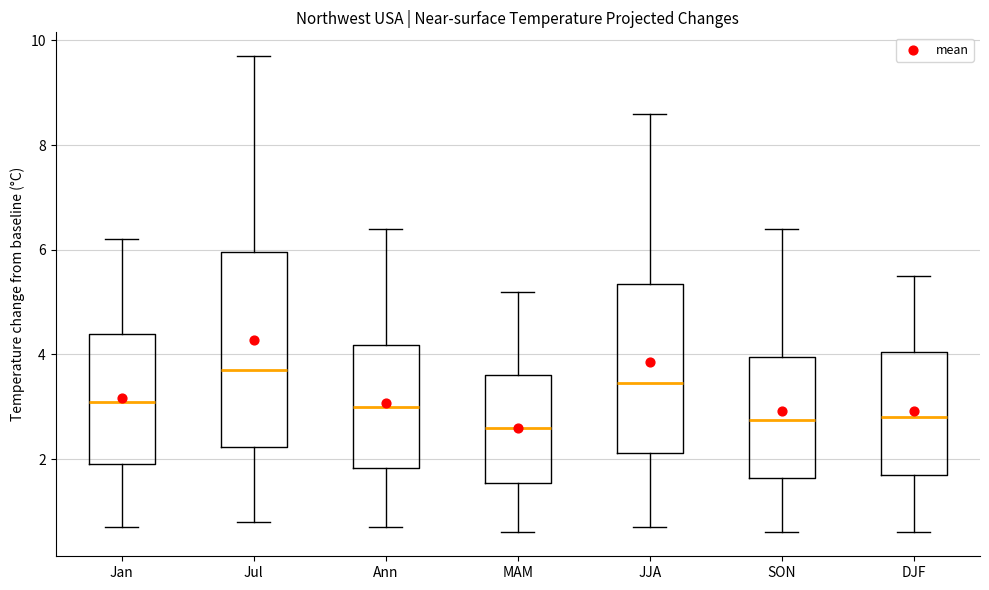

Reading left to right, read every box against the y-axis: the position of its median line, the range the box covers, and the ends of its whiskers. The values are not printed on the chart, so give them approximately, as read against the axis.

Jan: median 3.2, box 2.0 to 4.4, whiskers 0.8 to 6.2
Jul: median 3.8, box 2.2 to 6.0, whiskers 0.8 to 9.8
Ann: median 3.0, box 1.8 to 4.2, whiskers 0.8 to 6.4
MAM: median 2.6, box 1.6 to 3.6, whiskers 0.6 to 5.2
JJA: median 3.4, box 2.2 to 5.4, whiskers 0.8 to 8.6
SON: median 2.8, box 1.6 to 4.0, whiskers 0.6 to 6.4
DJF: median 2.8, box 1.8 to 4.0, whiskers 0.6 to 5.6